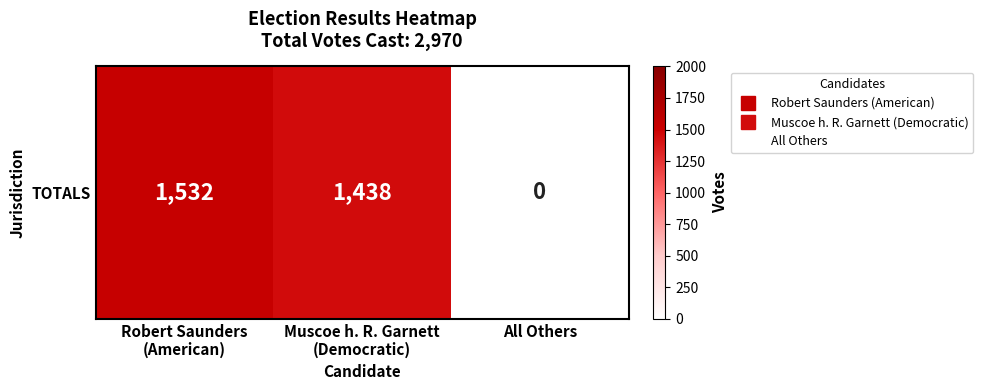

Count the number of values greater than 1438.

1